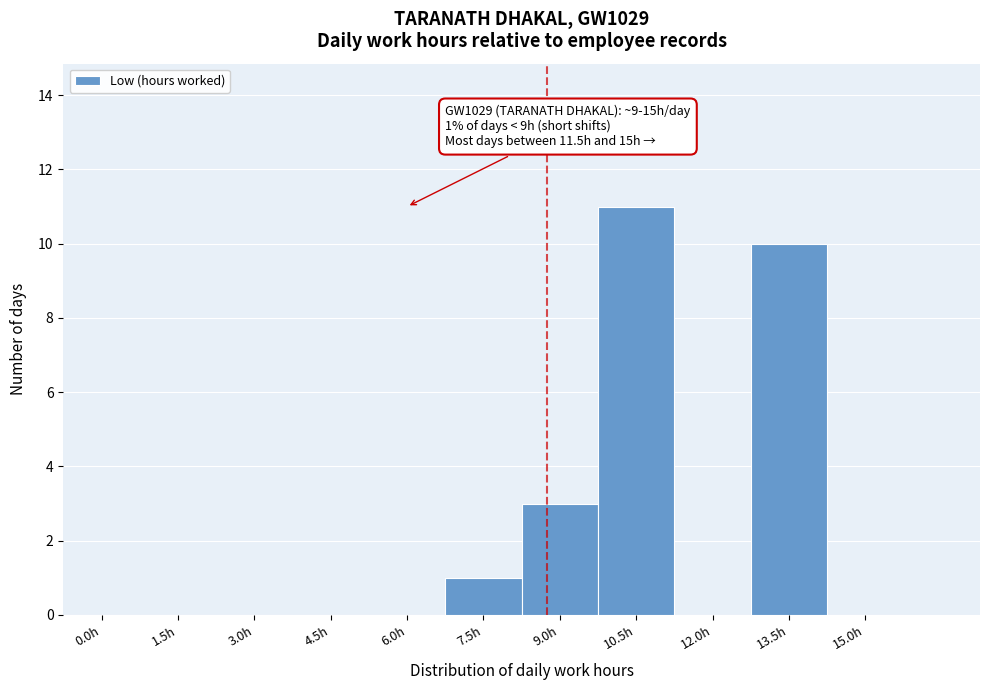

Reading left to right, extract all data points from this chart.

0.0h=0	1.5h=0	3.0h=0	4.5h=0	6.0h=0	7.5h=1	9.0h=3	10.5h=11	12.0h=0	13.5h=10	15.0h=0